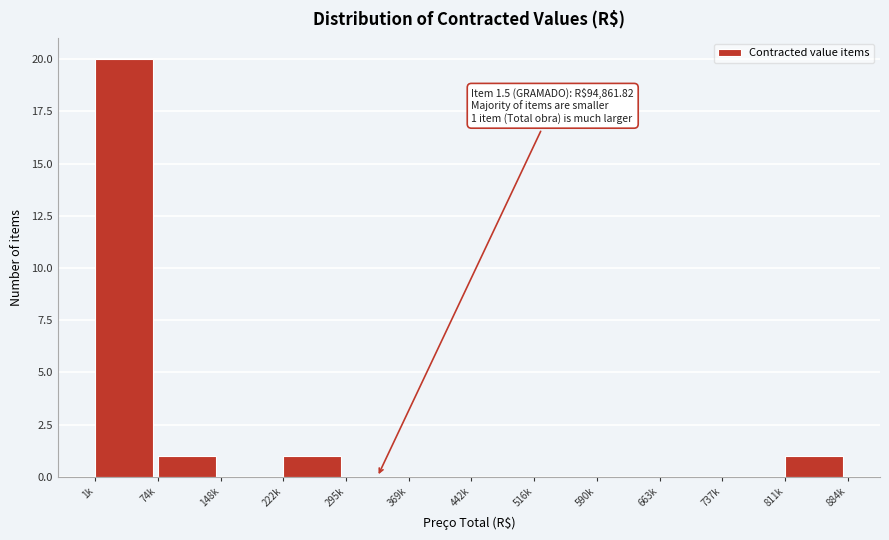

Reading left to right, list all the values displayed in this chart.

1k=20	74k=1	148k=0	222k=1	295k=0	369k=0	442k=0	516k=0	590k=0	663k=0	737k=0	811k=1